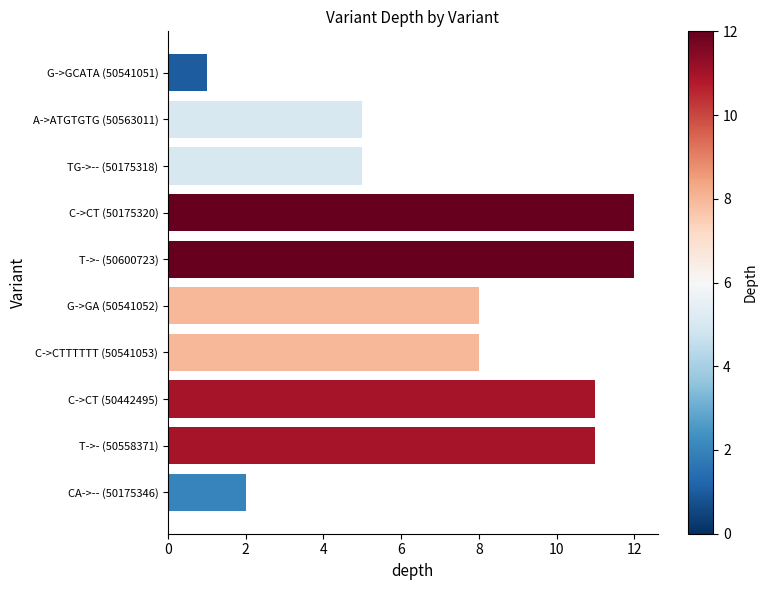

Does the chart contain stacked bars?

No